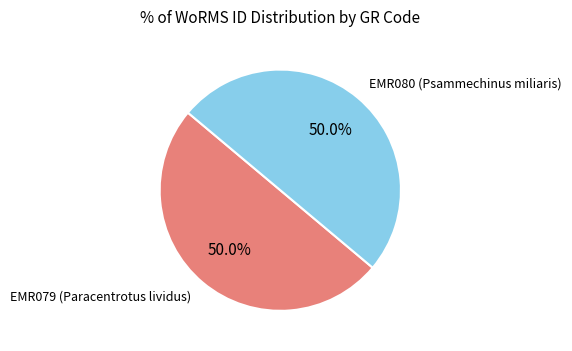

Combined, do EMR079 (Paracentrotus lividus) and EMR080 (Psammechinus miliaris) account for over 50%?

Yes